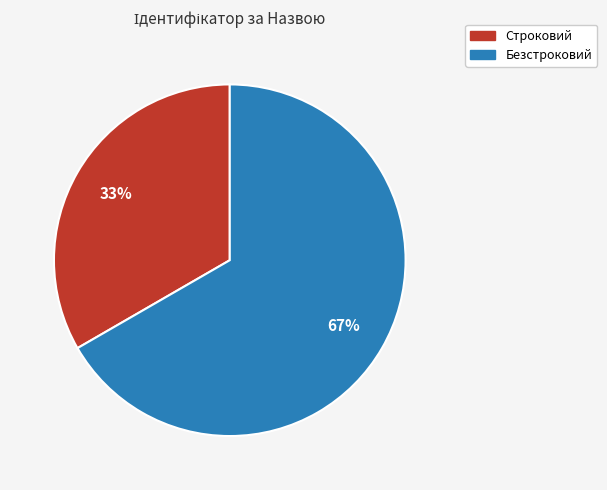

True or false: Безстроковий accounts for 67% of the total.

True